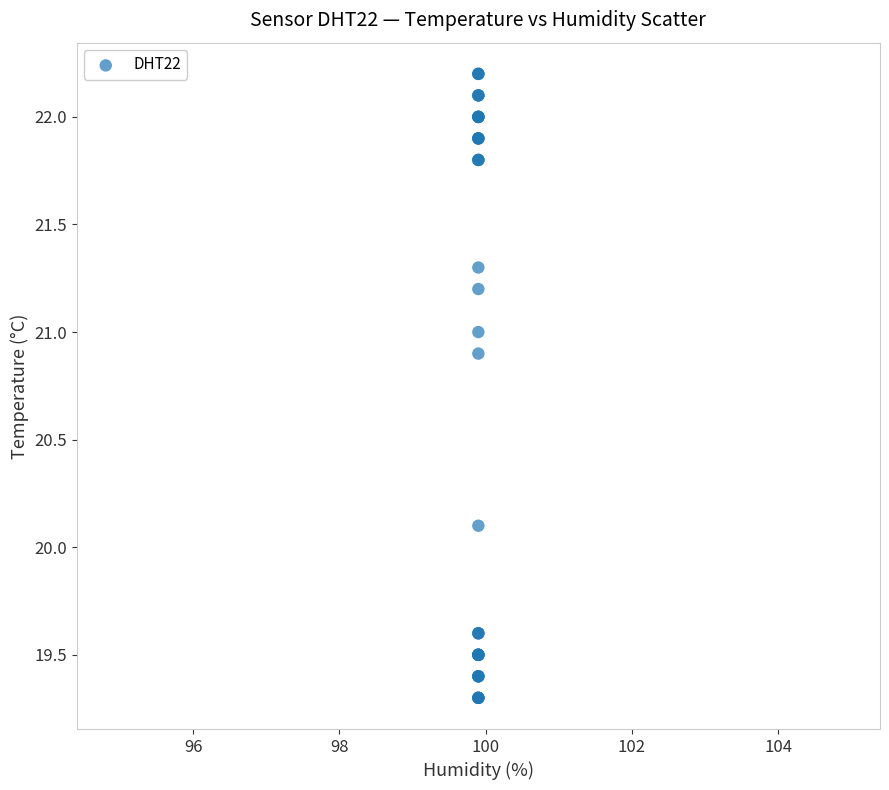

What Y value in the scatter plot is closest to 20?

20.1